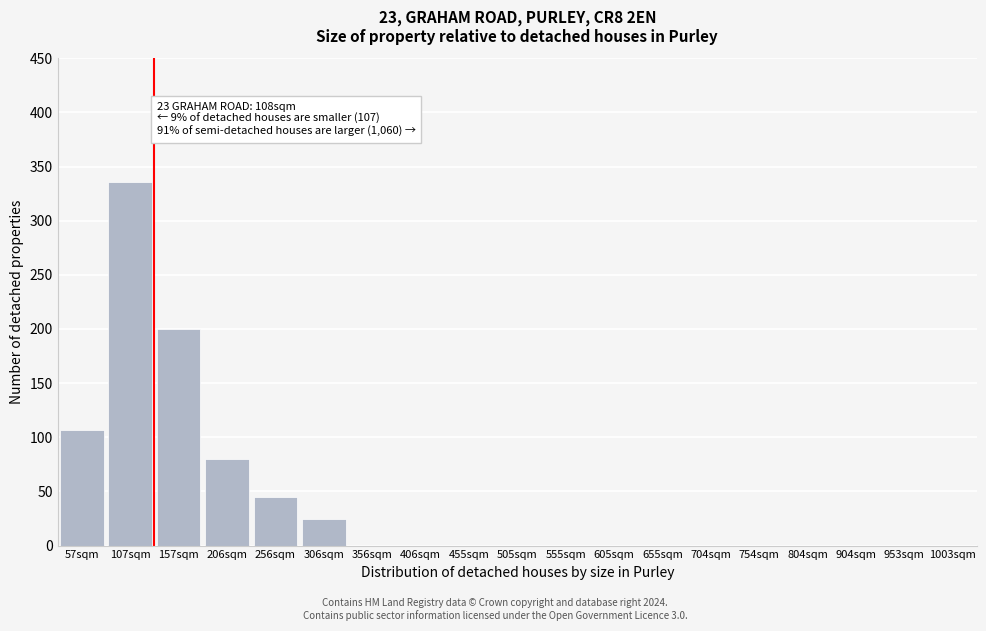

Reading right to left, transcribe all the data shown in this chart.

1003sqm=0	953sqm=0	904sqm=0	804sqm=0	754sqm=0	704sqm=0	655sqm=0	605sqm=0	555sqm=0	505sqm=0	455sqm=0	406sqm=0	356sqm=0	306sqm=25	256sqm=45	206sqm=80	157sqm=200	107sqm=336	57sqm=107